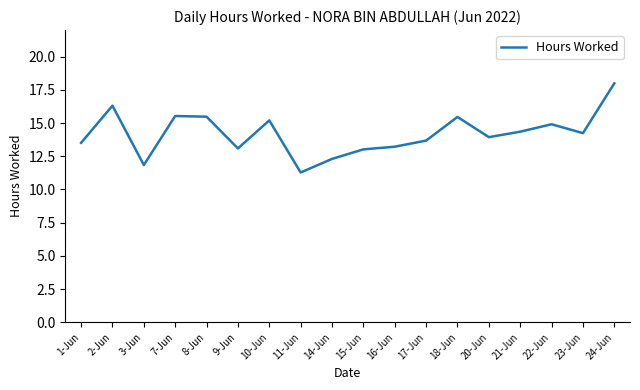

What is the minimum value shown in the chart?

11.3